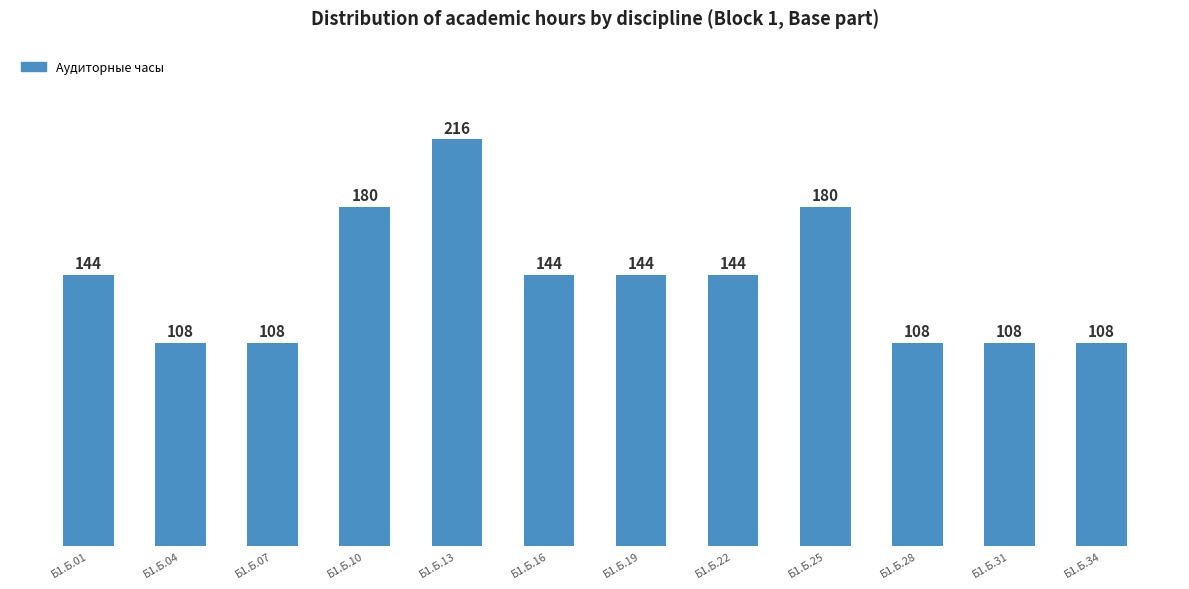

What is the sum of the values at Б1.Б.01 and Б1.Б.04?

252